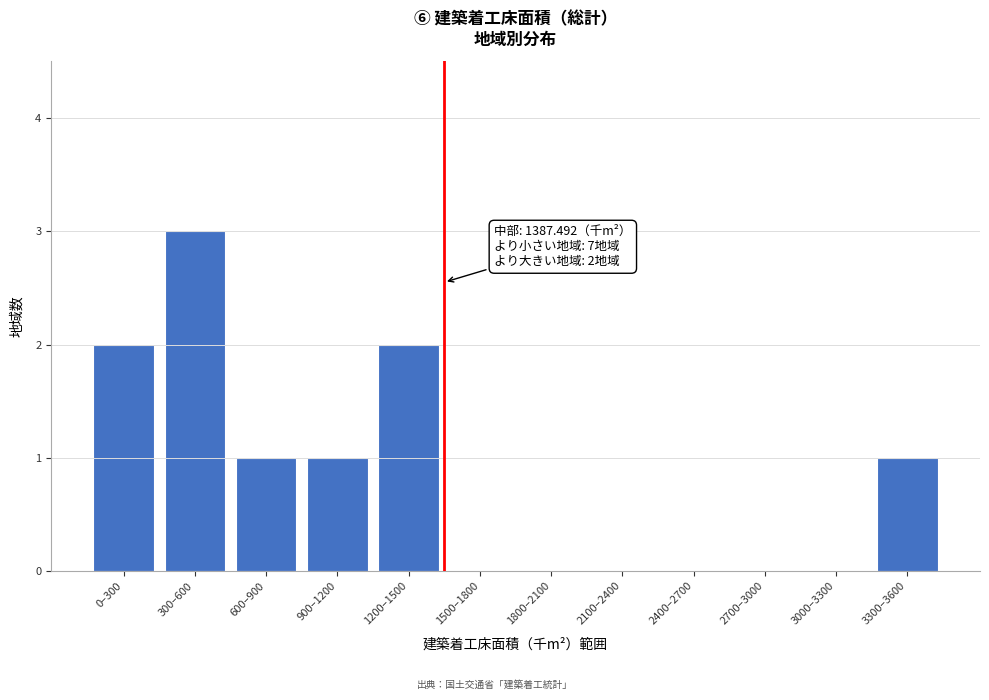

Reading left to right, transcribe all the data shown in this chart.

0–300=2	300–600=3	600–900=1	900–1200=1	1200–1500=2	1500–1800=0	1800–2100=0	2100–2400=0	2400–2700=0	2700–3000=0	3000–3300=0	3300–3600=1